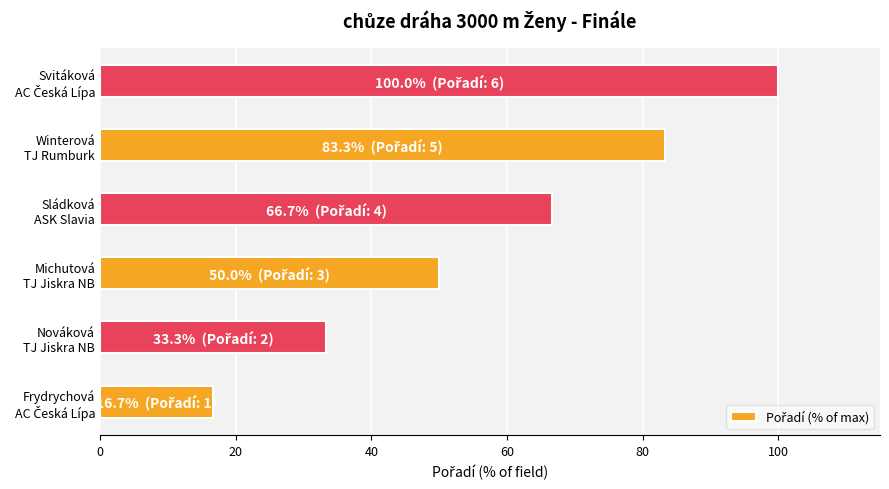

How many bars are there in total?

6